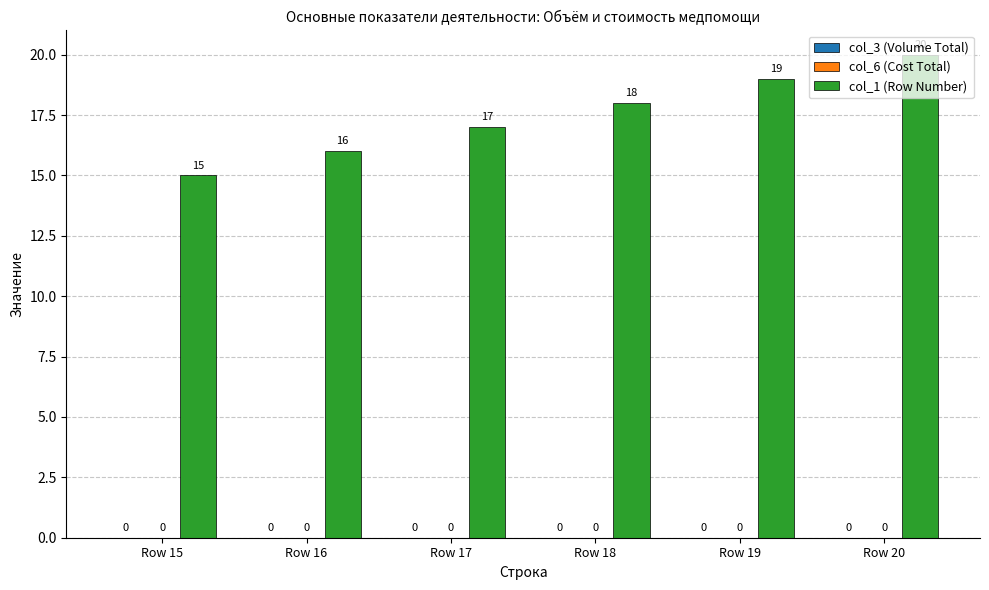

What is the maximum value shown in the chart?

20